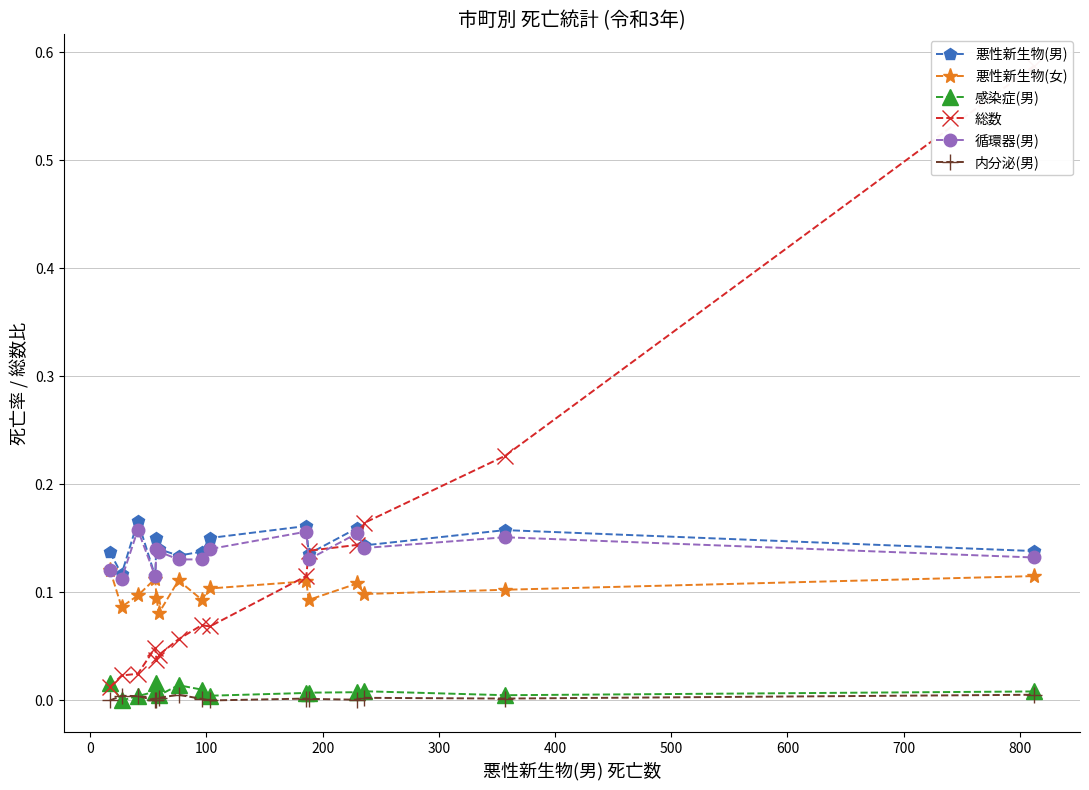

True or false: 循環器(男) has more than 1 interior local peaks.

True